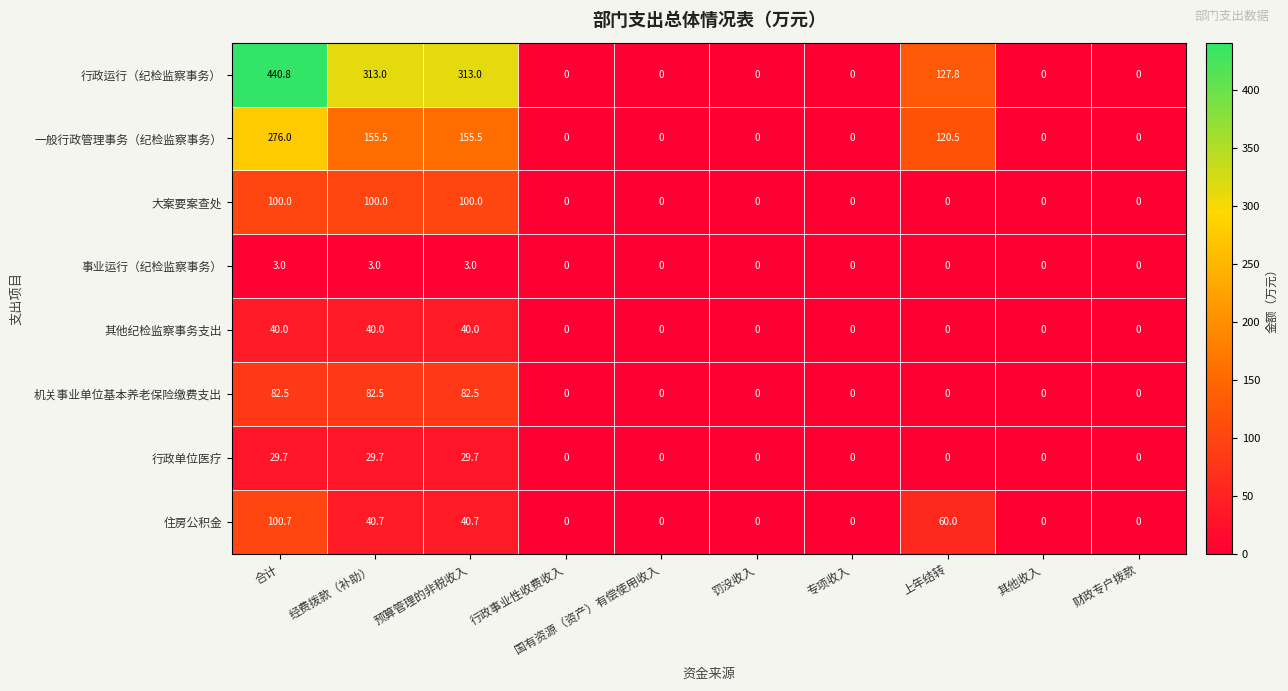

At which label does 住房公积金 reach its peak?

合计